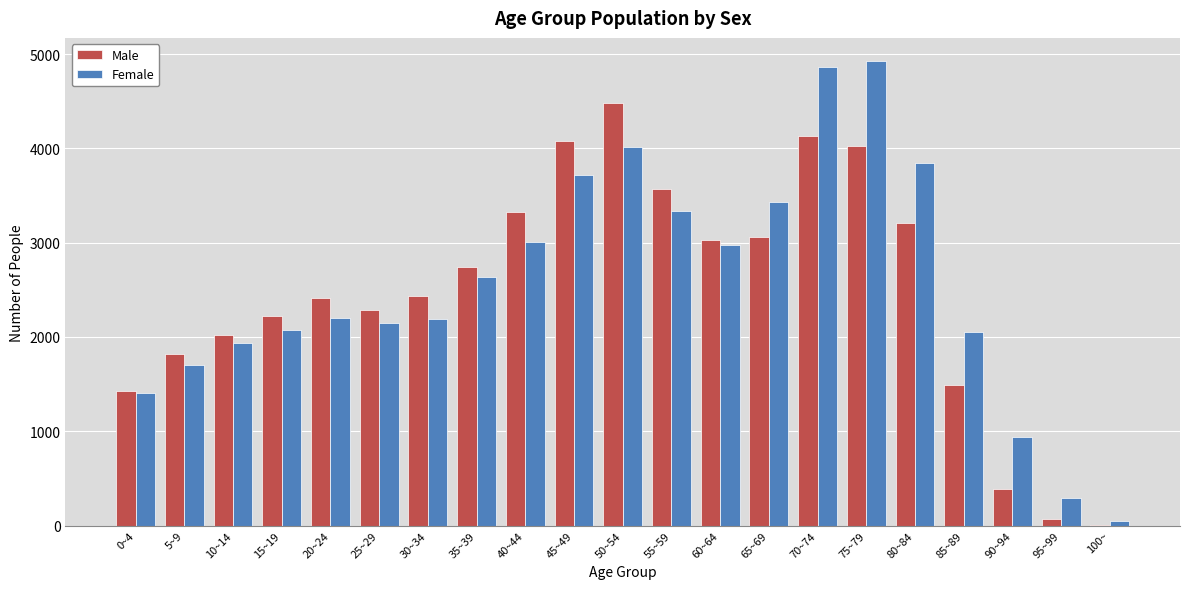

True or false: Male has a value of 4130 at 70~74.

True